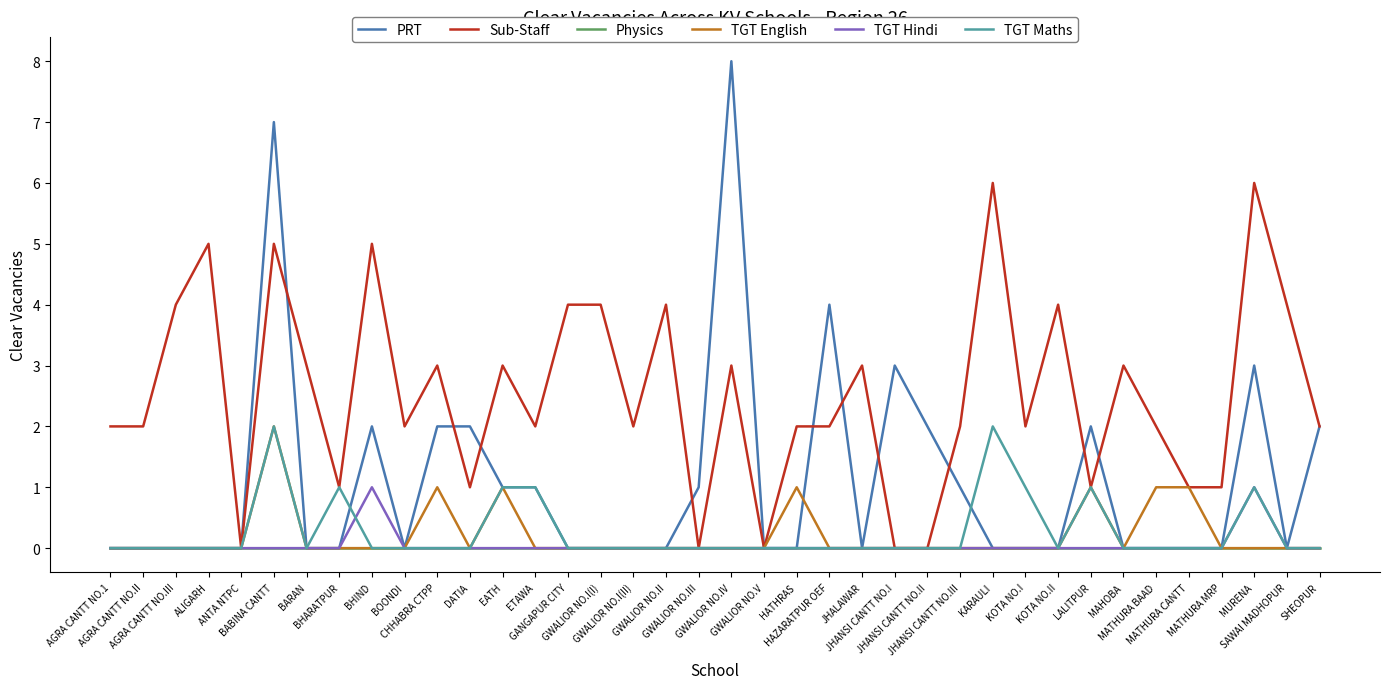

Reading right to left, what are all the values shown in this chart?

PRT: SHEOPUR=2	SAWAI MADHOPUR=0	MURENA=3	MATHURA MRP=0	MATHURA CANTT=0	MATHURA BAAD=0	MAHOBA=0	LALITPUR=2	KOTA NO.II=0	KOTA NO.I=0	KARAULI=0	JHANSI CANTT NO.III=1	JHANSI CANTT NO.II=2	JHANSI CANTT NO.I=3	JHALAWAR=0	HAZARATPUR OEF=4	HATHRAS=0	GWALIOR NO.V=0	GWALIOR NO.IV=8	GWALIOR NO.III=1	GWALIOR NO.II=0	GWALIOR NO.I(II)=0	GWALIOR NO.I(I)=0	GANGAPUR CITY=0	ETAWA=1	EATH=1	DATIA=2	CHHABRA CTPP=2	BOONDI=0	BHIND=2	BHARATPUR=0	BARAN=0	BABINA CANTT=7	ANTA NTPC=0	ALIGARH=0	AGRA CANTT NO.III=0	AGRA CANTT NO.II=0	AGRA CANTT NO.1=0
Sub-Staff: SHEOPUR=2	SAWAI MADHOPUR=4	MURENA=6	MATHURA MRP=1	MATHURA CANTT=1	MATHURA BAAD=2	MAHOBA=3	LALITPUR=1	KOTA NO.II=4	KOTA NO.I=2	KARAULI=6	JHANSI CANTT NO.III=2	JHANSI CANTT NO.II=0	JHANSI CANTT NO.I=0	JHALAWAR=3	HAZARATPUR OEF=2	HATHRAS=2	GWALIOR NO.V=0	GWALIOR NO.IV=3	GWALIOR NO.III=0	GWALIOR NO.II=4	GWALIOR NO.I(II)=2	GWALIOR NO.I(I)=4	GANGAPUR CITY=4	ETAWA=2	EATH=3	DATIA=1	CHHABRA CTPP=3	BOONDI=2	BHIND=5	BHARATPUR=1	BARAN=3	BABINA CANTT=5	ANTA NTPC=0	ALIGARH=5	AGRA CANTT NO.III=4	AGRA CANTT NO.II=2	AGRA CANTT NO.1=2
Physics: SHEOPUR=0	SAWAI MADHOPUR=0	MURENA=0	MATHURA MRP=0	MATHURA CANTT=0	MATHURA BAAD=0	MAHOBA=0	LALITPUR=0	KOTA NO.II=0	KOTA NO.I=0	KARAULI=0	JHANSI CANTT NO.III=0	JHANSI CANTT NO.II=0	JHANSI CANTT NO.I=0	JHALAWAR=0	HAZARATPUR OEF=0	HATHRAS=0	GWALIOR NO.V=0	GWALIOR NO.IV=0	GWALIOR NO.III=0	GWALIOR NO.II=0	GWALIOR NO.I(II)=0	GWALIOR NO.I(I)=0	GANGAPUR CITY=0	ETAWA=0	EATH=0	DATIA=0	CHHABRA CTPP=0	BOONDI=0	BHIND=0	BHARATPUR=0	BARAN=0	BABINA CANTT=0	ANTA NTPC=0	ALIGARH=0	AGRA CANTT NO.III=0	AGRA CANTT NO.II=0	AGRA CANTT NO.1=0
TGT English: SHEOPUR=0	SAWAI MADHOPUR=0	MURENA=0	MATHURA MRP=0	MATHURA CANTT=1	MATHURA BAAD=1	MAHOBA=0	LALITPUR=1	KOTA NO.II=0	KOTA NO.I=0	KARAULI=0	JHANSI CANTT NO.III=0	JHANSI CANTT NO.II=0	JHANSI CANTT NO.I=0	JHALAWAR=0	HAZARATPUR OEF=0	HATHRAS=1	GWALIOR NO.V=0	GWALIOR NO.IV=0	GWALIOR NO.III=0	GWALIOR NO.II=0	GWALIOR NO.I(II)=0	GWALIOR NO.I(I)=0	GANGAPUR CITY=0	ETAWA=0	EATH=1	DATIA=0	CHHABRA CTPP=1	BOONDI=0	BHIND=0	BHARATPUR=0	BARAN=0	BABINA CANTT=2	ANTA NTPC=0	ALIGARH=0	AGRA CANTT NO.III=0	AGRA CANTT NO.II=0	AGRA CANTT NO.1=0
TGT Hindi: SHEOPUR=0	SAWAI MADHOPUR=0	MURENA=1	MATHURA MRP=0	MATHURA CANTT=0	MATHURA BAAD=0	MAHOBA=0	LALITPUR=0	KOTA NO.II=0	KOTA NO.I=0	KARAULI=0	JHANSI CANTT NO.III=0	JHANSI CANTT NO.II=0	JHANSI CANTT NO.I=0	JHALAWAR=0	HAZARATPUR OEF=0	HATHRAS=0	GWALIOR NO.V=0	GWALIOR NO.IV=0	GWALIOR NO.III=0	GWALIOR NO.II=0	GWALIOR NO.I(II)=0	GWALIOR NO.I(I)=0	GANGAPUR CITY=0	ETAWA=0	EATH=0	DATIA=0	CHHABRA CTPP=0	BOONDI=0	BHIND=1	BHARATPUR=0	BARAN=0	BABINA CANTT=0	ANTA NTPC=0	ALIGARH=0	AGRA CANTT NO.III=0	AGRA CANTT NO.II=0	AGRA CANTT NO.1=0
TGT Maths: SHEOPUR=0	SAWAI MADHOPUR=0	MURENA=1	MATHURA MRP=0	MATHURA CANTT=0	MATHURA BAAD=0	MAHOBA=0	LALITPUR=1	KOTA NO.II=0	KOTA NO.I=1	KARAULI=2	JHANSI CANTT NO.III=0	JHANSI CANTT NO.II=0	JHANSI CANTT NO.I=0	JHALAWAR=0	HAZARATPUR OEF=0	HATHRAS=0	GWALIOR NO.V=0	GWALIOR NO.IV=0	GWALIOR NO.III=0	GWALIOR NO.II=0	GWALIOR NO.I(II)=0	GWALIOR NO.I(I)=0	GANGAPUR CITY=0	ETAWA=1	EATH=1	DATIA=0	CHHABRA CTPP=0	BOONDI=0	BHIND=0	BHARATPUR=1	BARAN=0	BABINA CANTT=2	ANTA NTPC=0	ALIGARH=0	AGRA CANTT NO.III=0	AGRA CANTT NO.II=0	AGRA CANTT NO.1=0